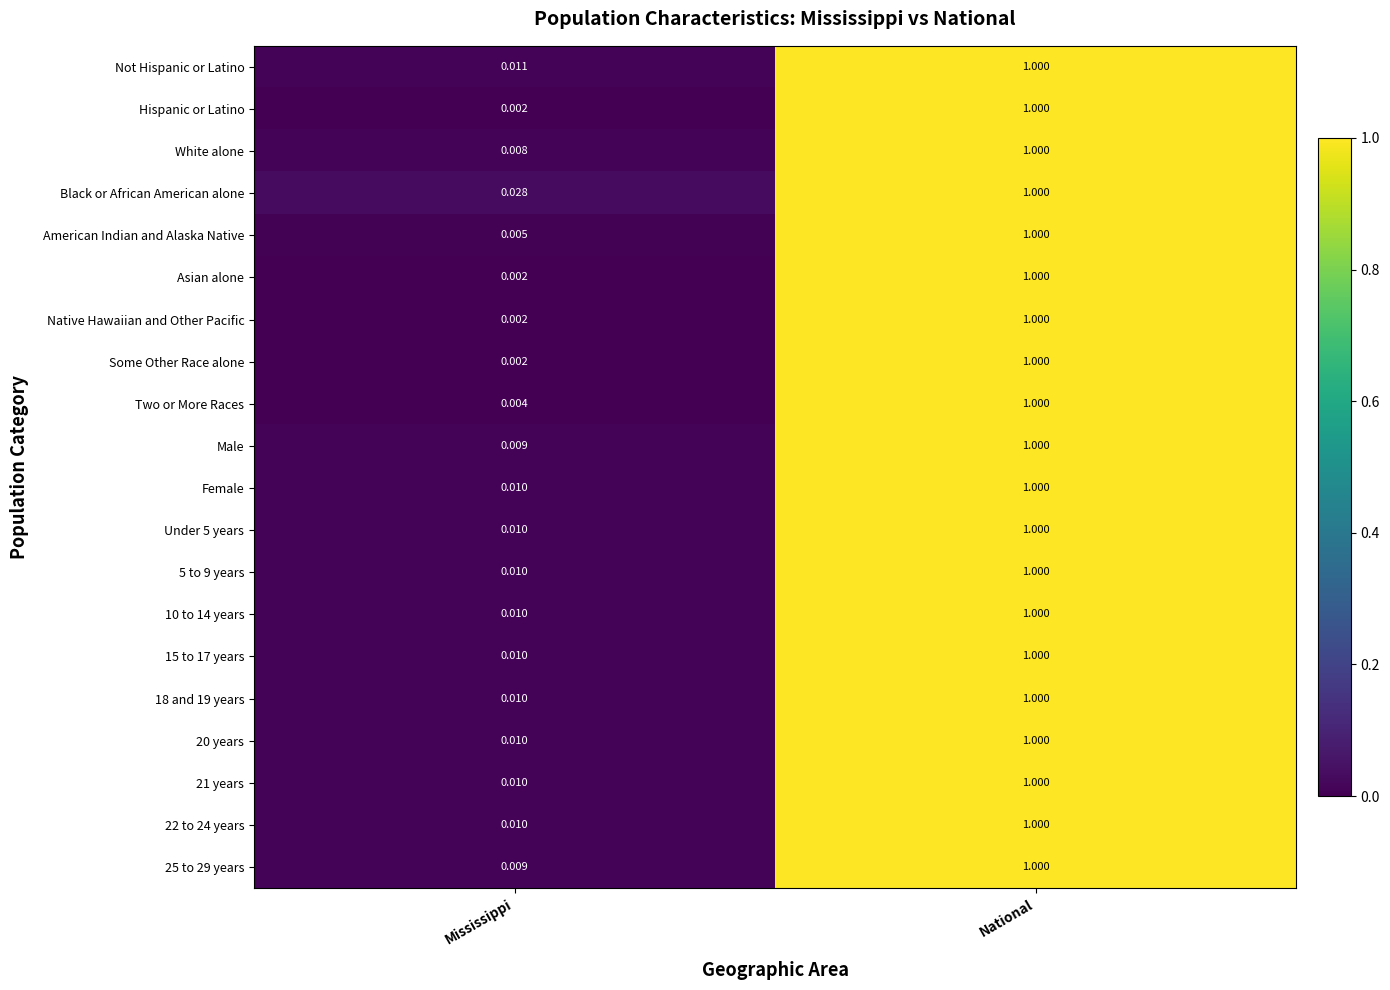

At which category does the chart reach its minimum across all series?

Mississippi